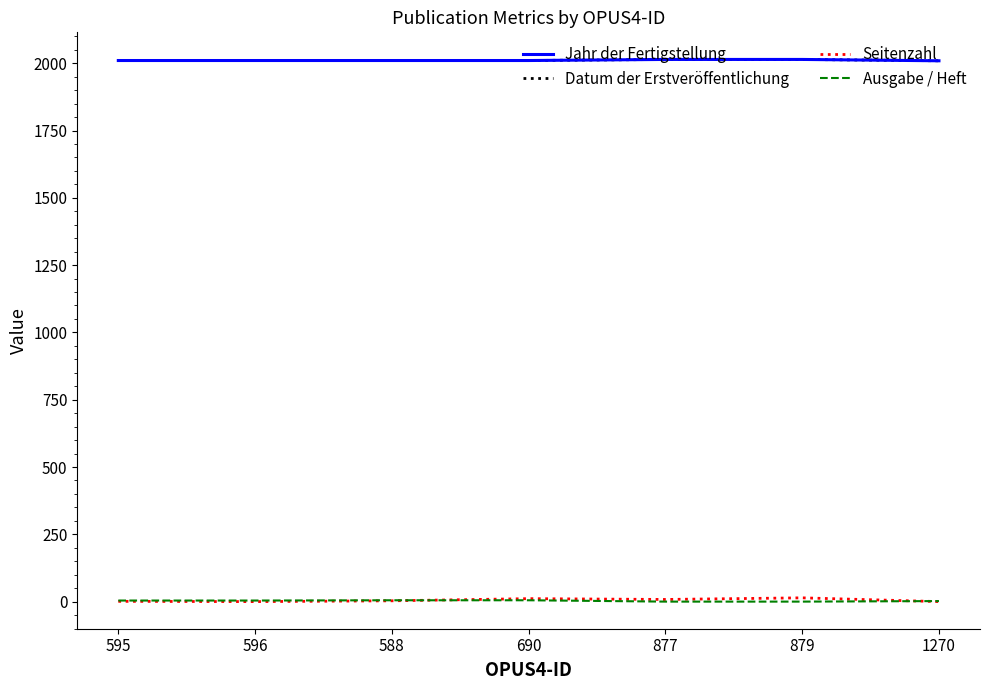

Does the chart display data point markers on the line(s)?

No